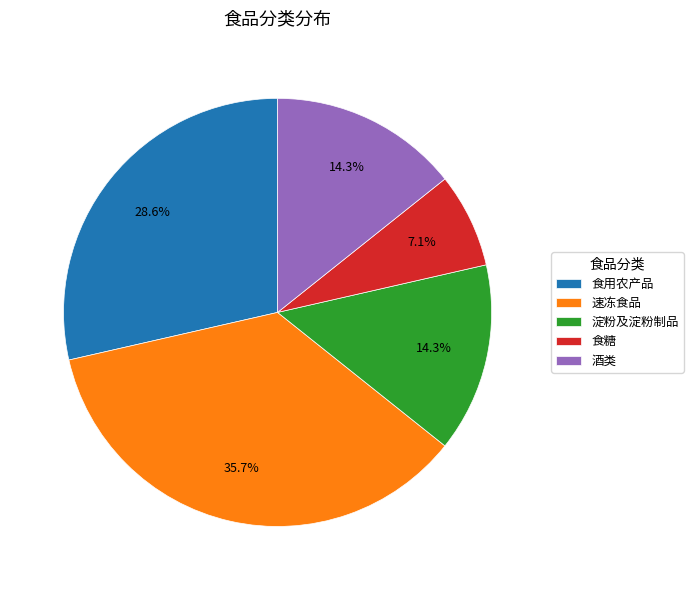

The 淀粉及淀粉制品 slice represents 19% of the pie. True or false?

False